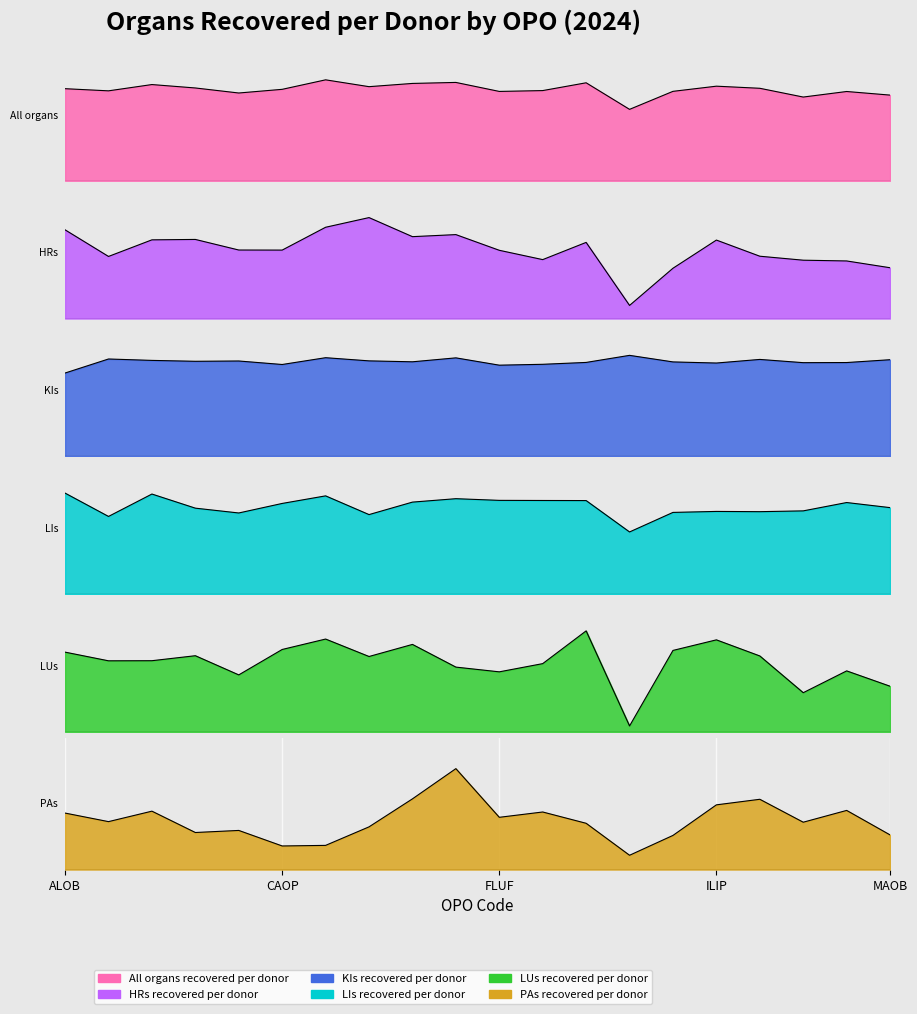

At which category is the sum across all series the highest?

CASD